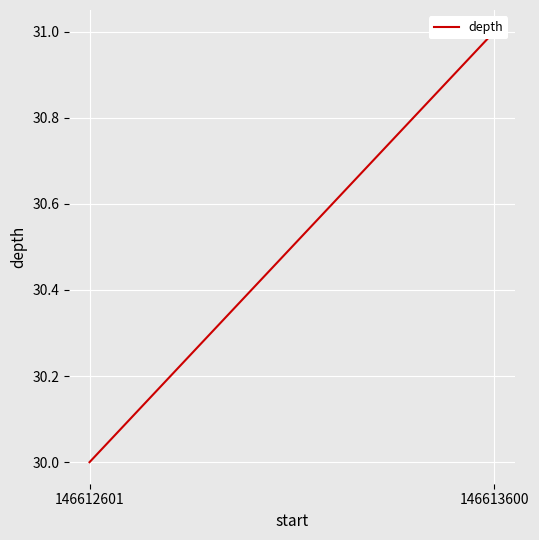

Where is the data nearest to the value 30?

146612601